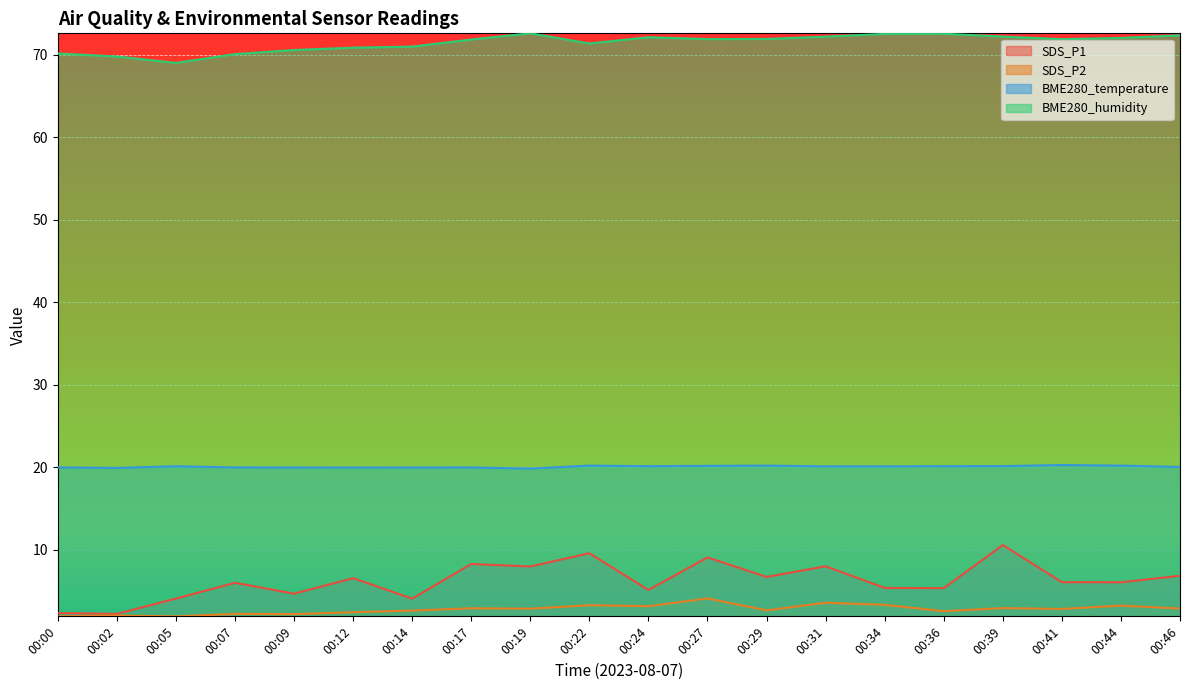

True or false: SDS_P1 and BME280_temperature intersect in this chart.

False